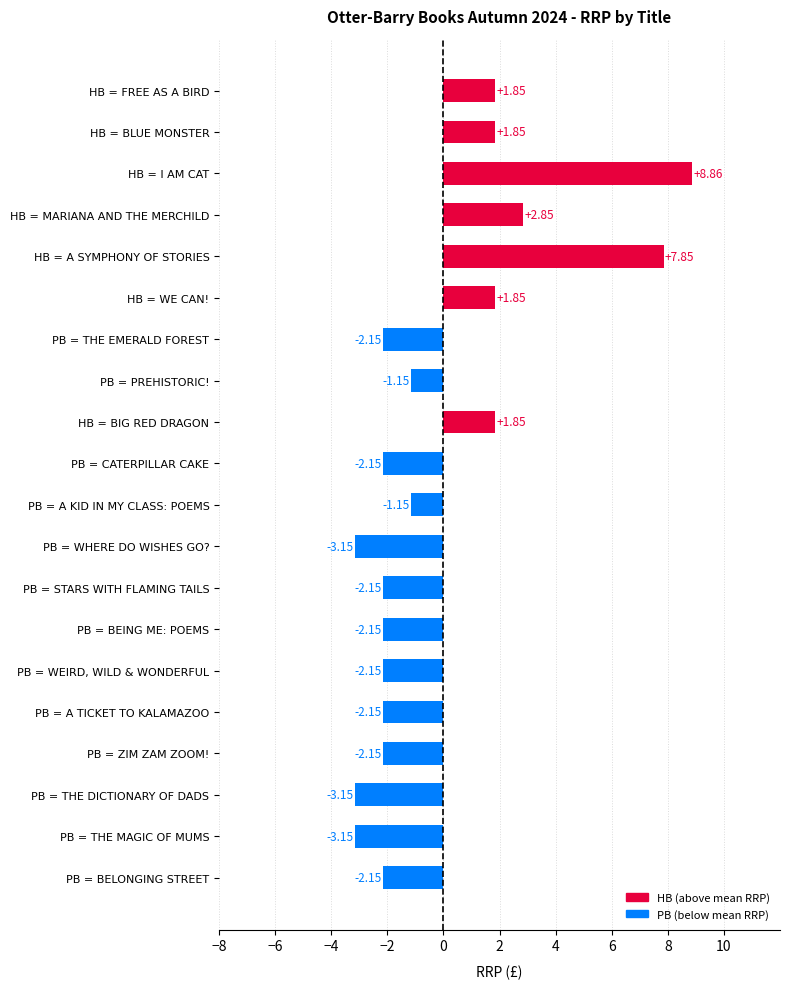

Which has a higher value, PB = CATERPILLAR CAKE or HB = MARIANA AND THE MERCHILD?

HB = MARIANA AND THE MERCHILD